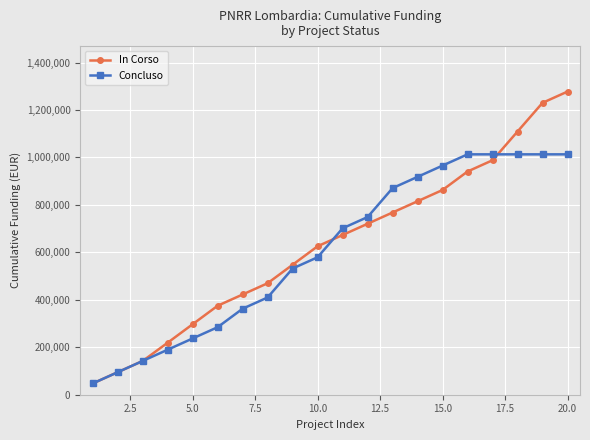

What is the value of the Concluso point at the 18th from the left?

1012997